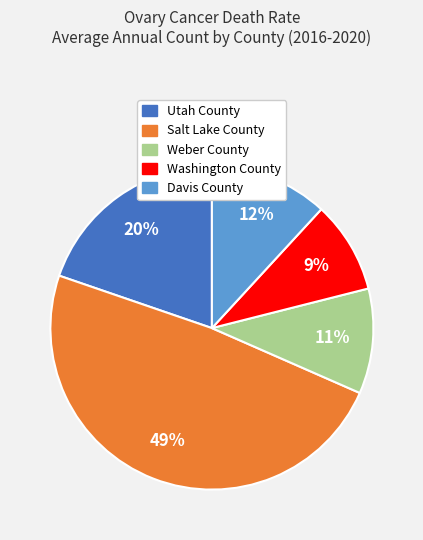

To the nearest percent, what is the average slice percentage?

20%